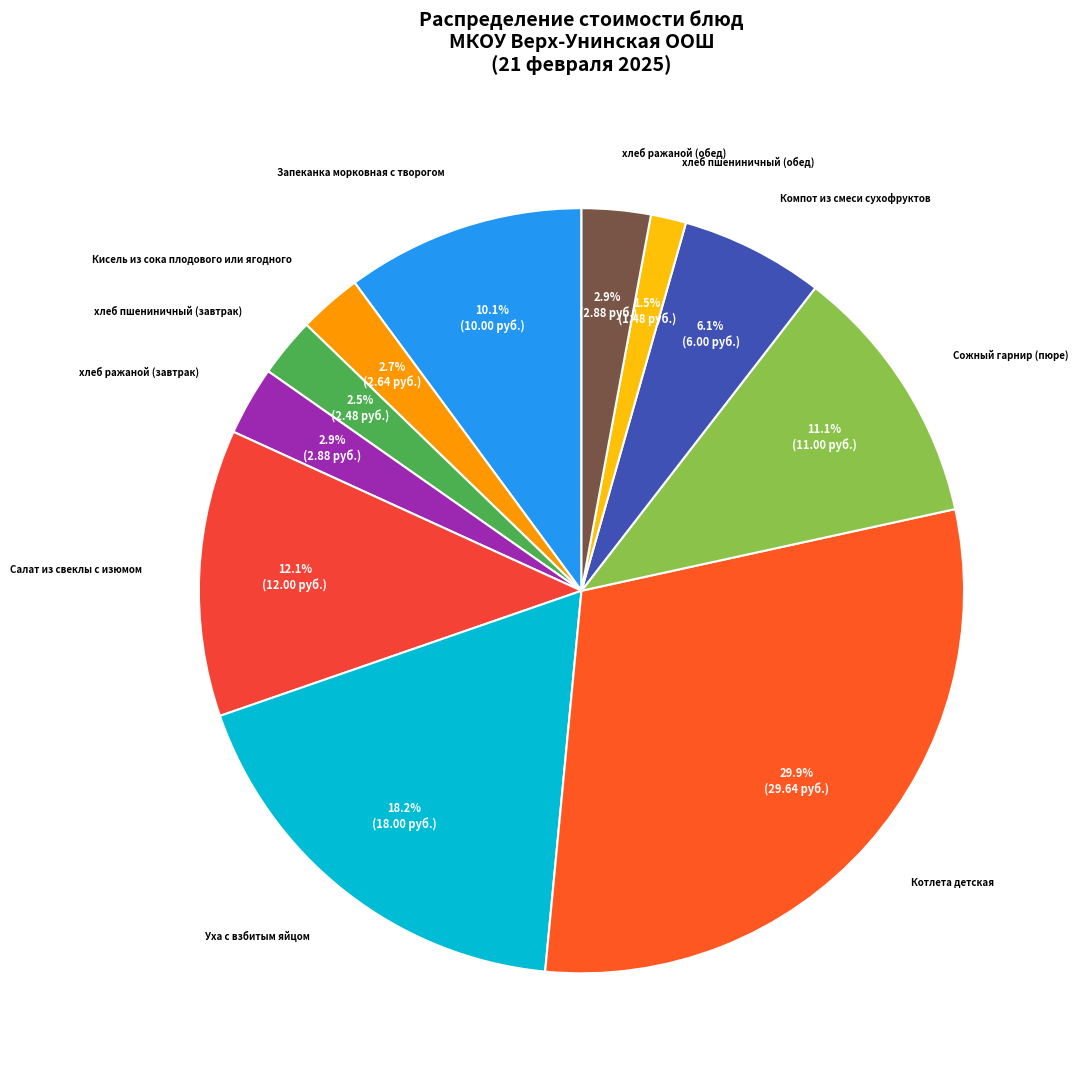

Is there a majority slice in this chart?

No